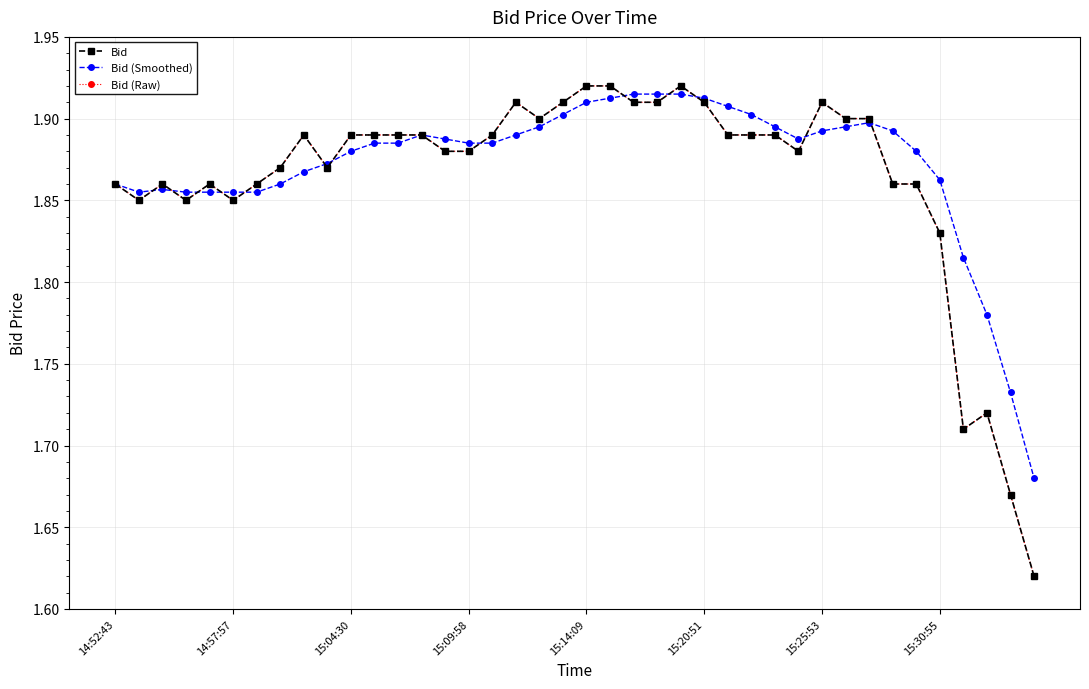

What is the maximum value shown in the chart?

1.9